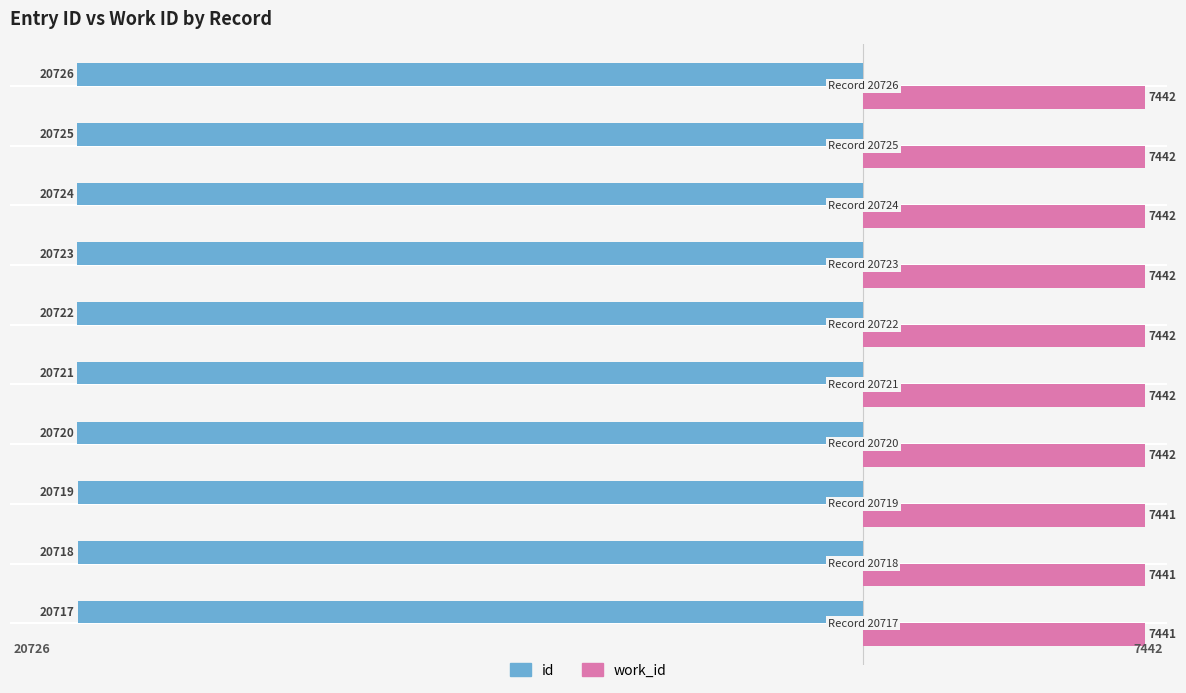

What is the sum of all id values?

-207215